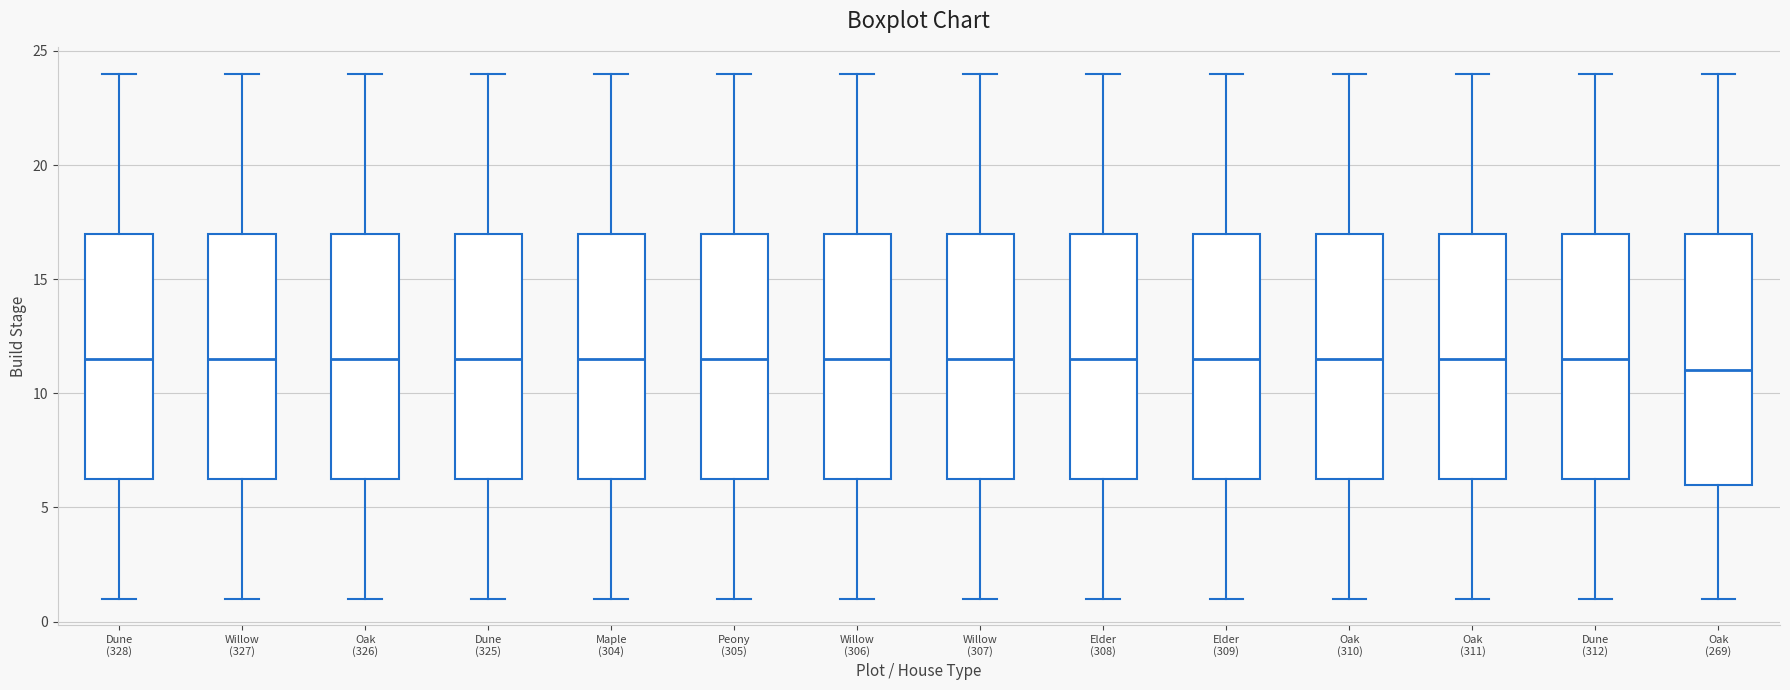

Where does the lower whisker of the box for Elder (309) end on the y-axis? The values are not printed on the chart, so give them approximately, as read against the axis.

1.0